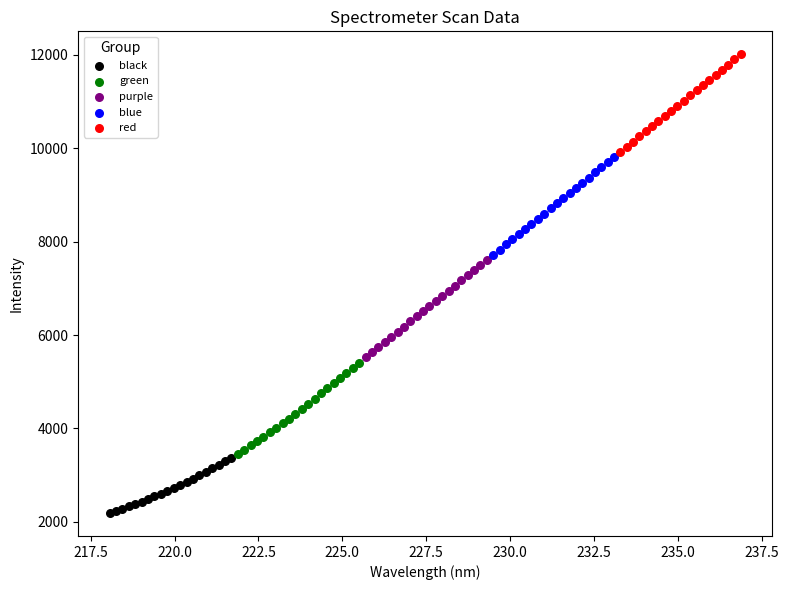

Which series contains the highest Y value?

red